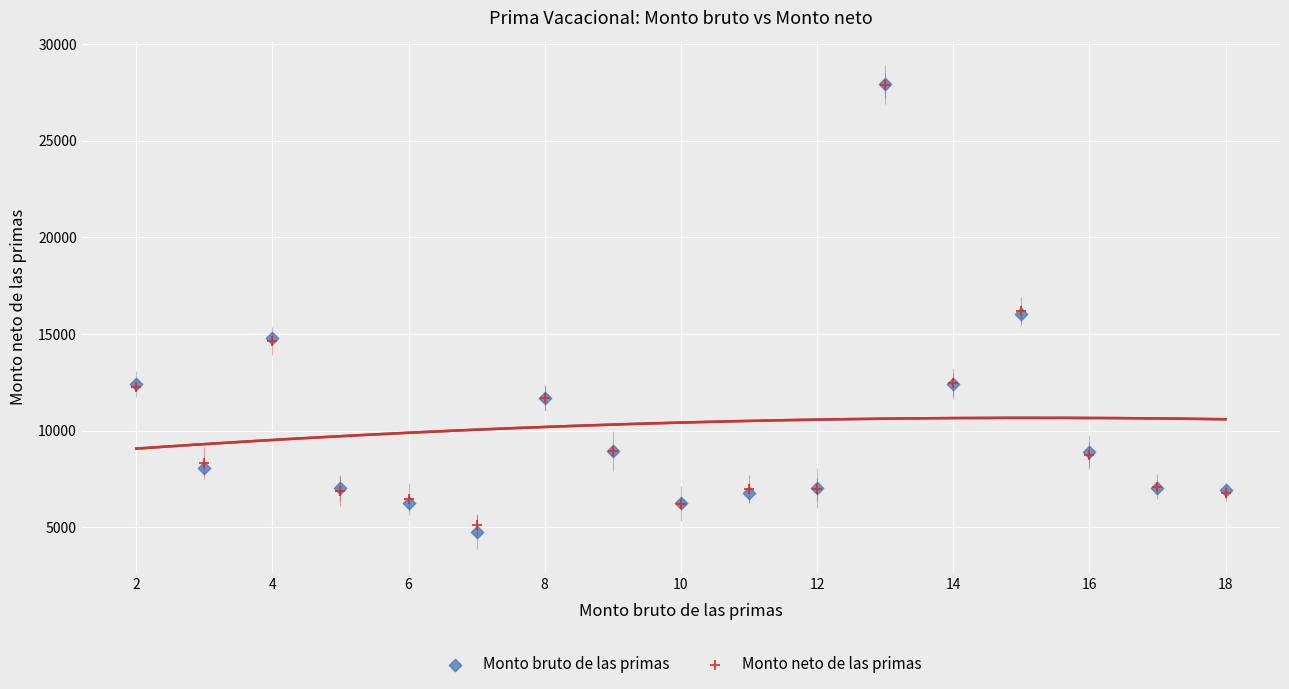

Which series reaches the minimum Y coordinate?

Monto bruto de las primas